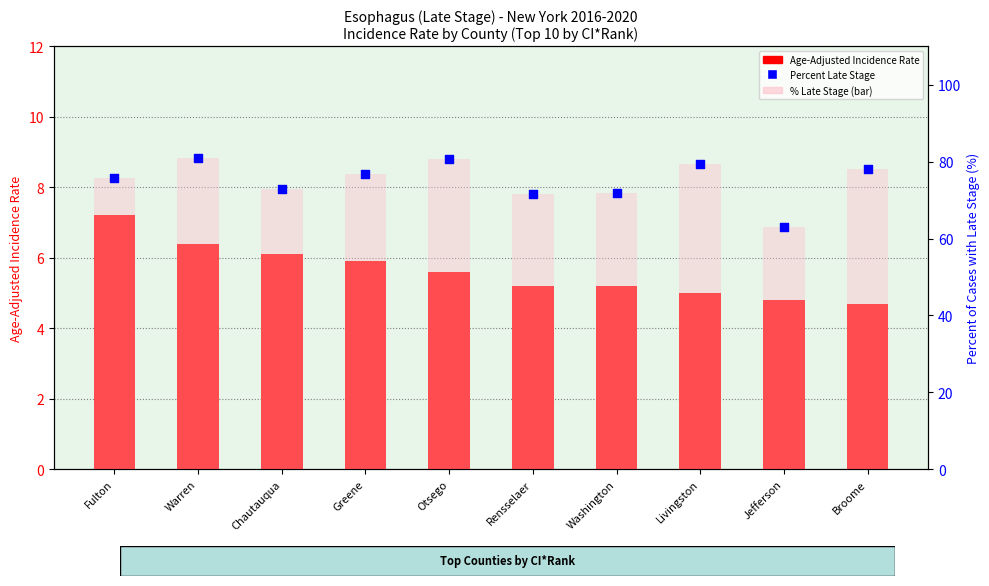

Which series reaches the minimum Y coordinate?

Age-Adjusted Incidence Rate